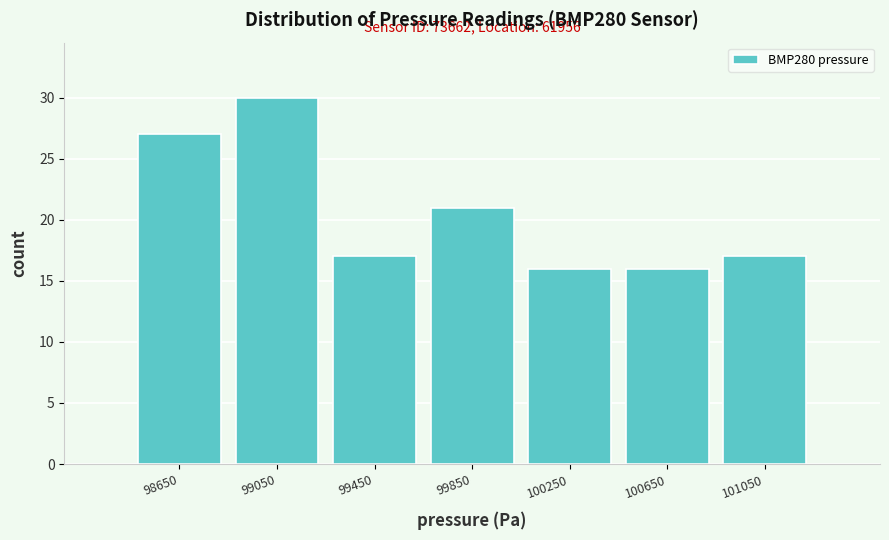

Which range on the x-axis has the tallest bar?

98850 to 99250